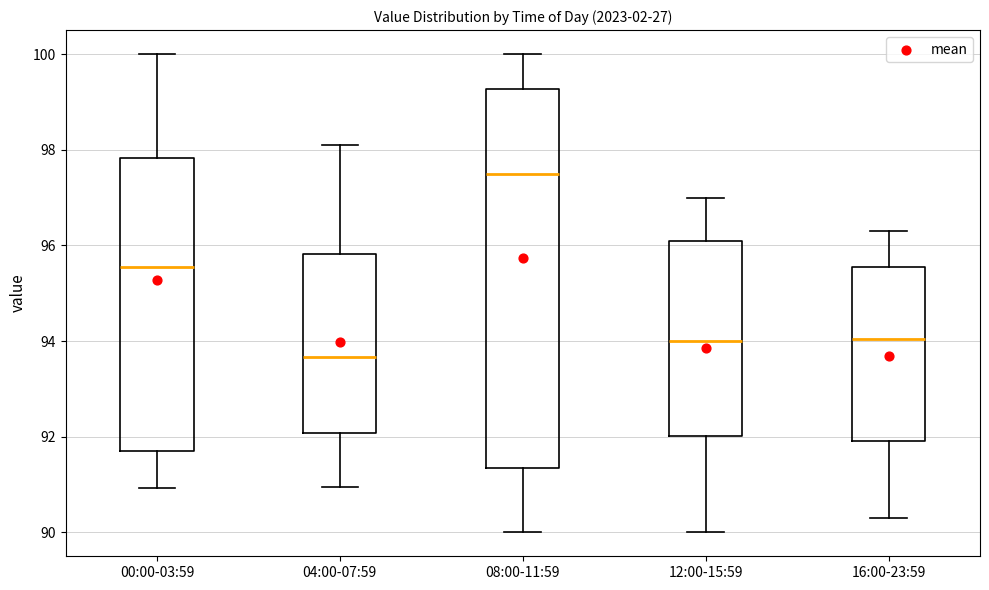

Which box has the highest median line?

08:00-11:59